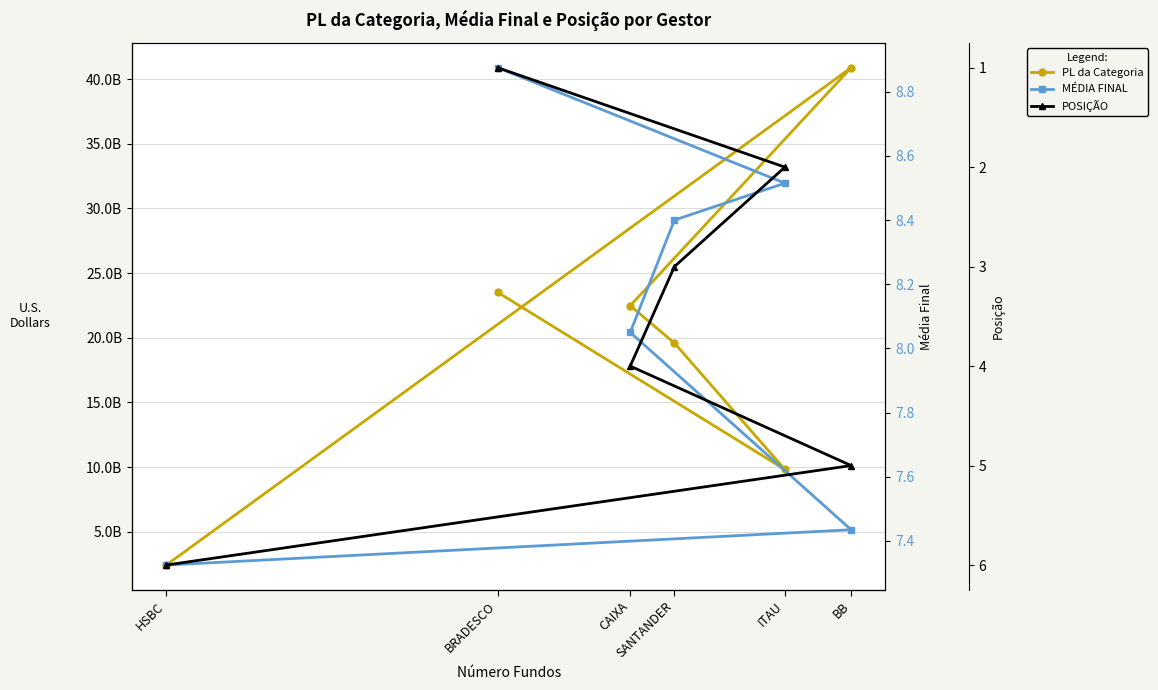

True or false: MÉDIA FINAL and PL da Categoria cross at least once.

False